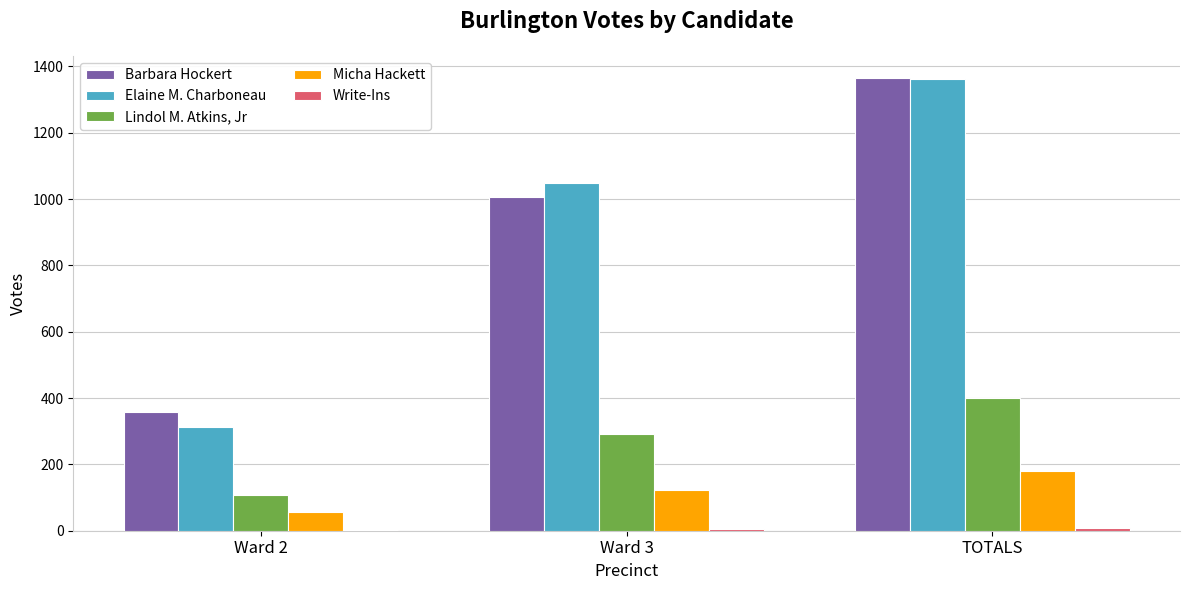

What is the sum of all Barbara Hockert values?

2728